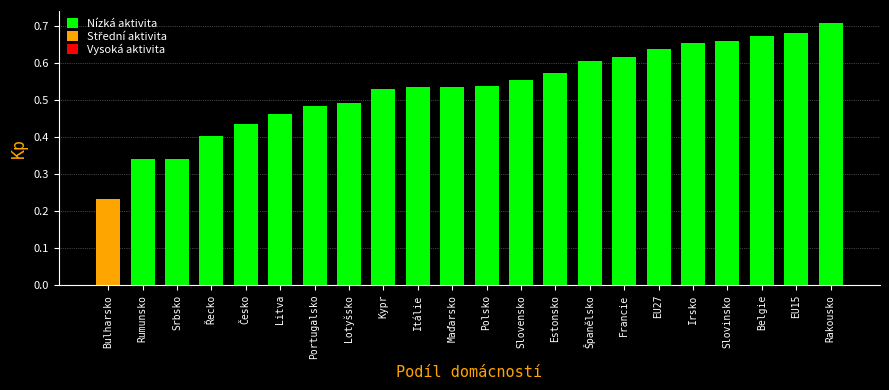

What is the sum of the values at Řecko and Belgie?

1.1